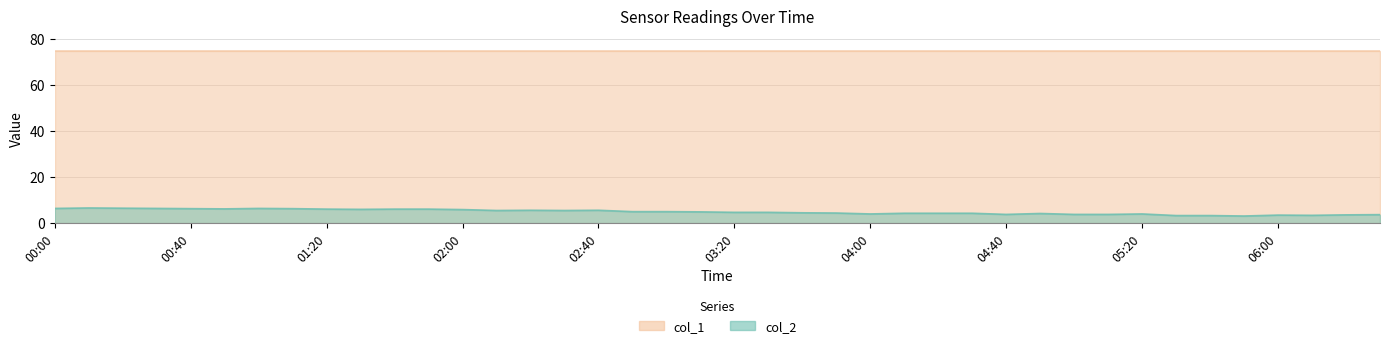

What is the difference between the maximum and minimum values in the col_2 series?

3.5